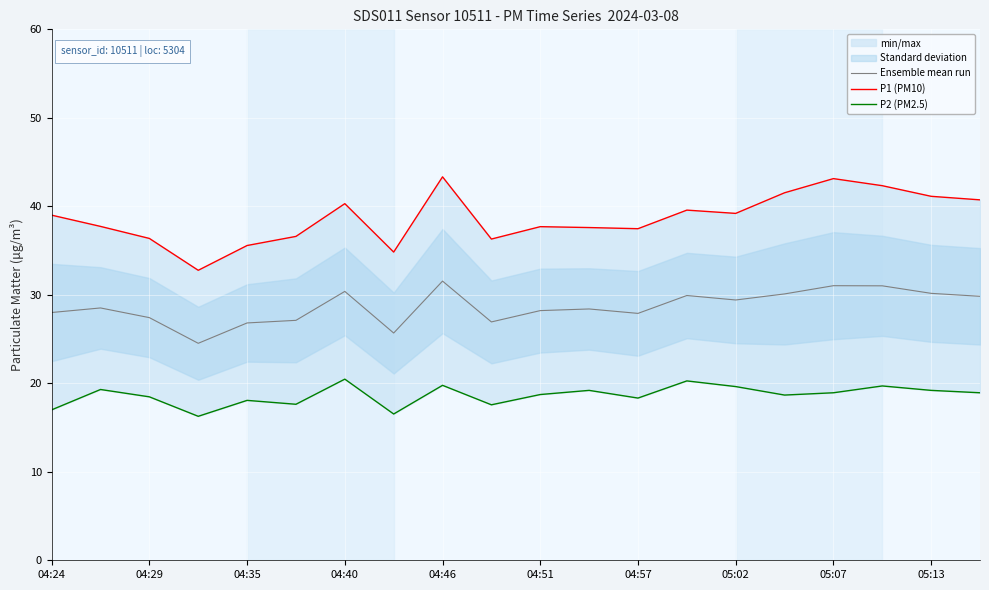

The Ensemble mean run series shows 29.4 at 05:02. True or false?

True